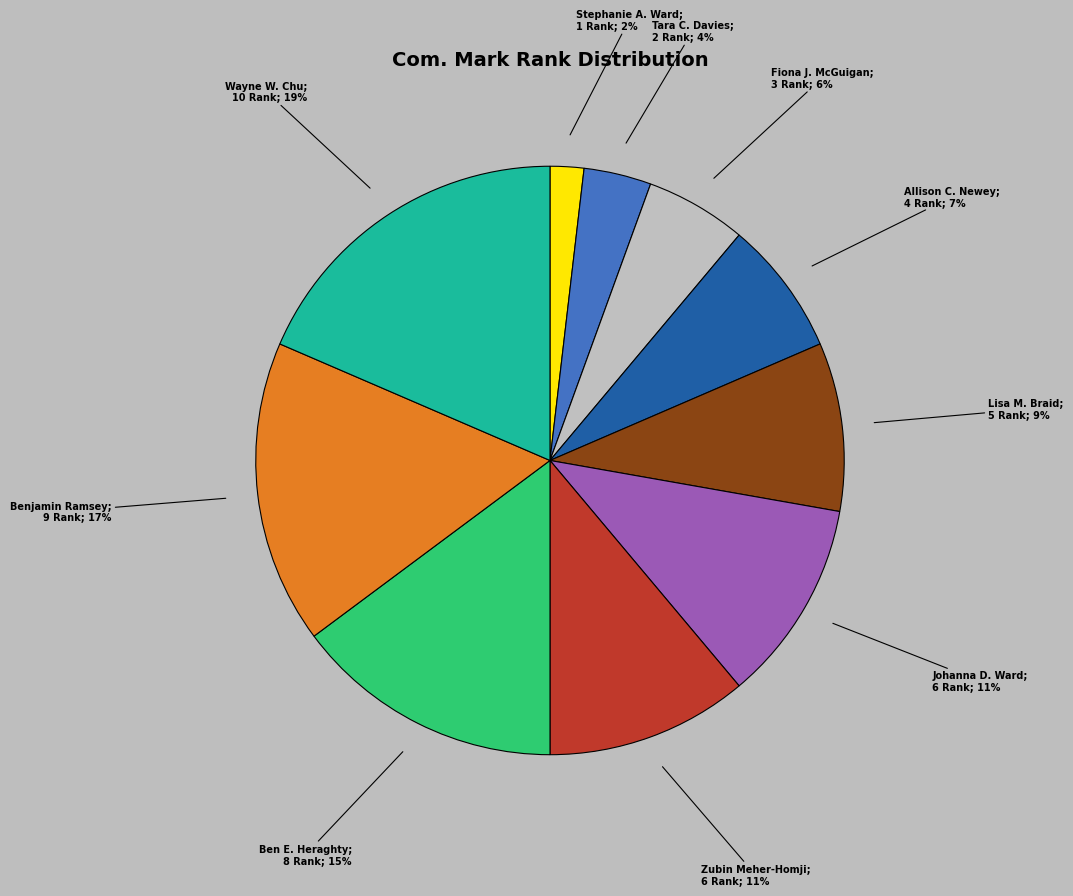

Is there any slice that represents more than half of the pie?

No